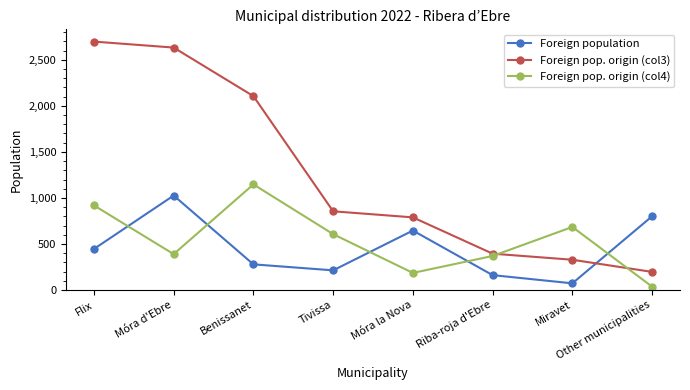

Which category has the highest value across all series?

Flix